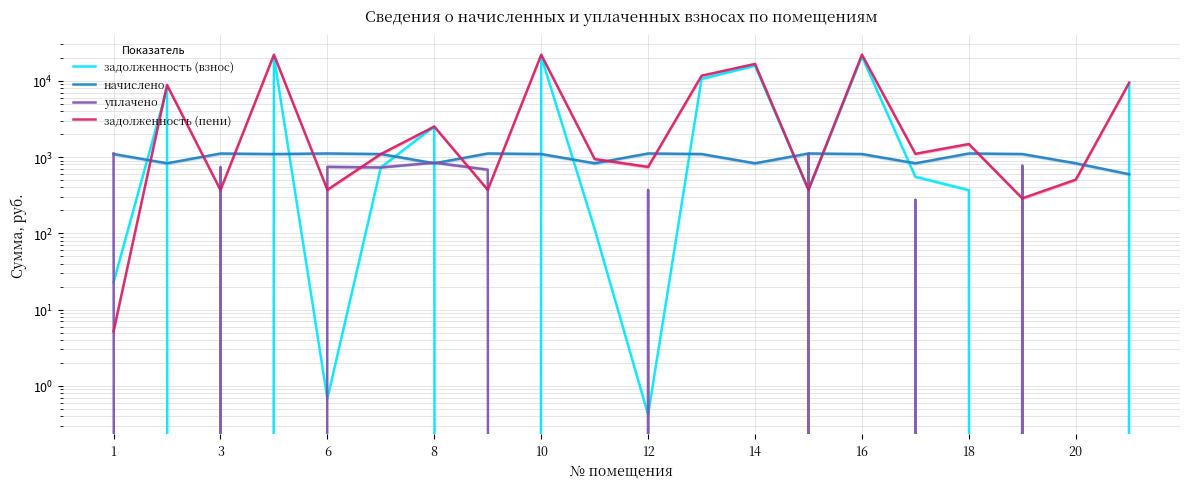

The value of задолженность (взнос) at 18 is 655.2. True or false?

False